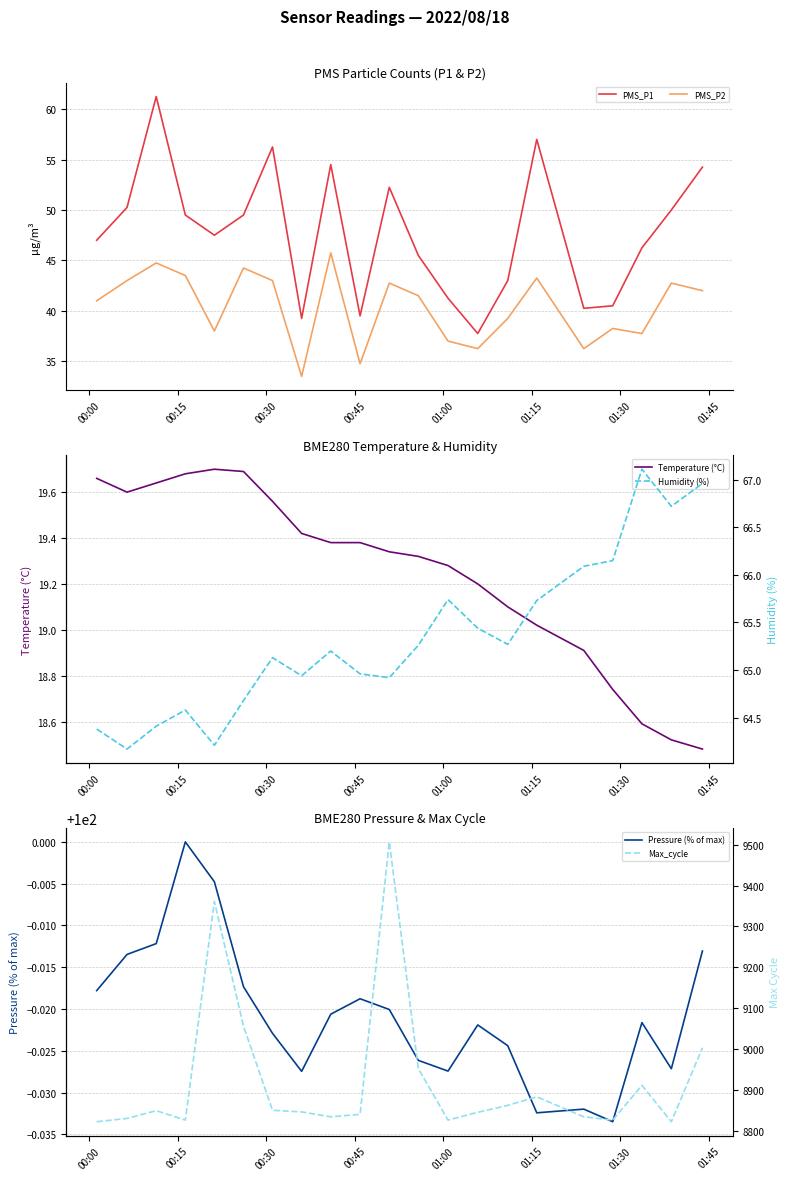

True or false: PMS_P2 and PMS_P1 intersect in this chart.

False